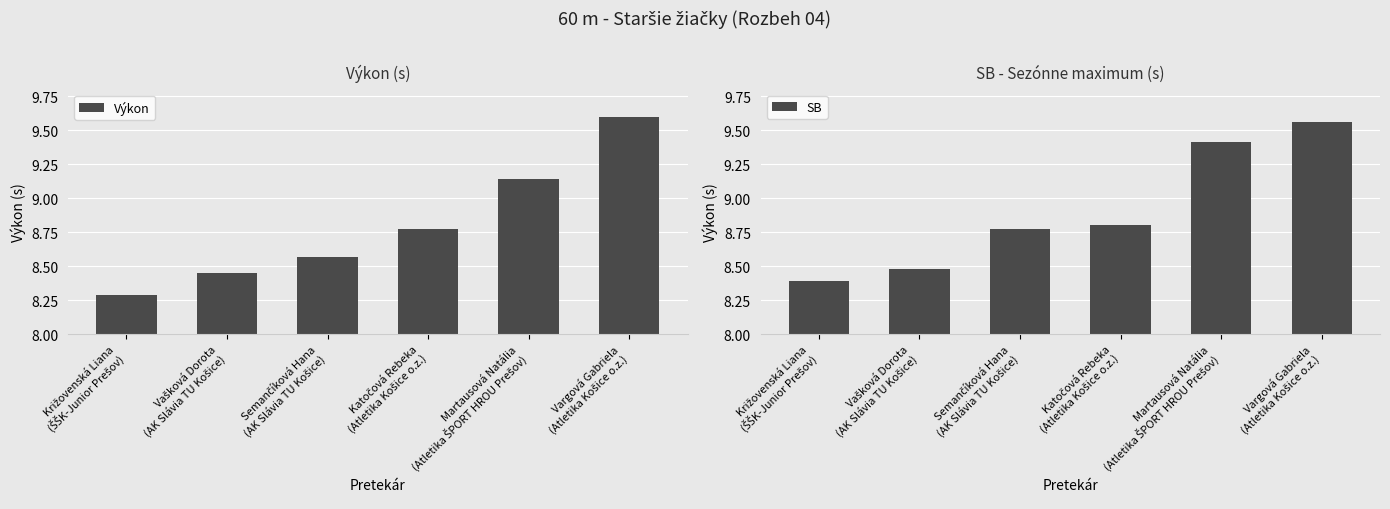

Which series has the largest range (max minus min)?

Výkon